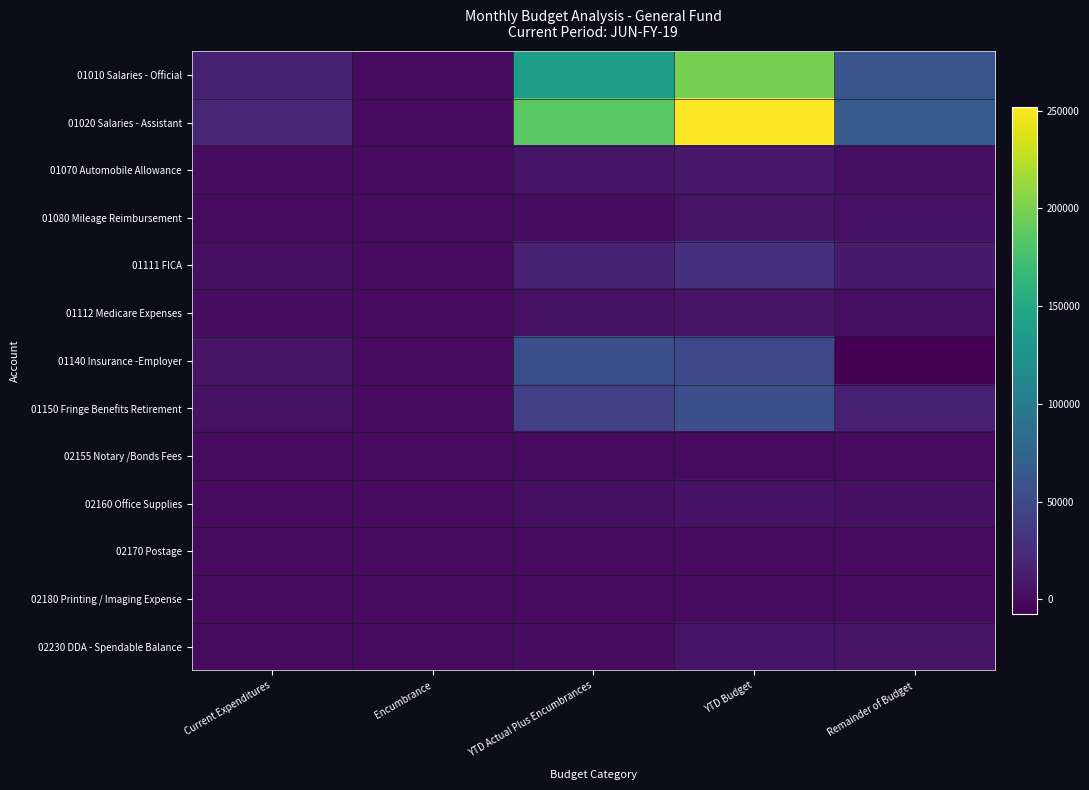

How many data points does each series have?

5